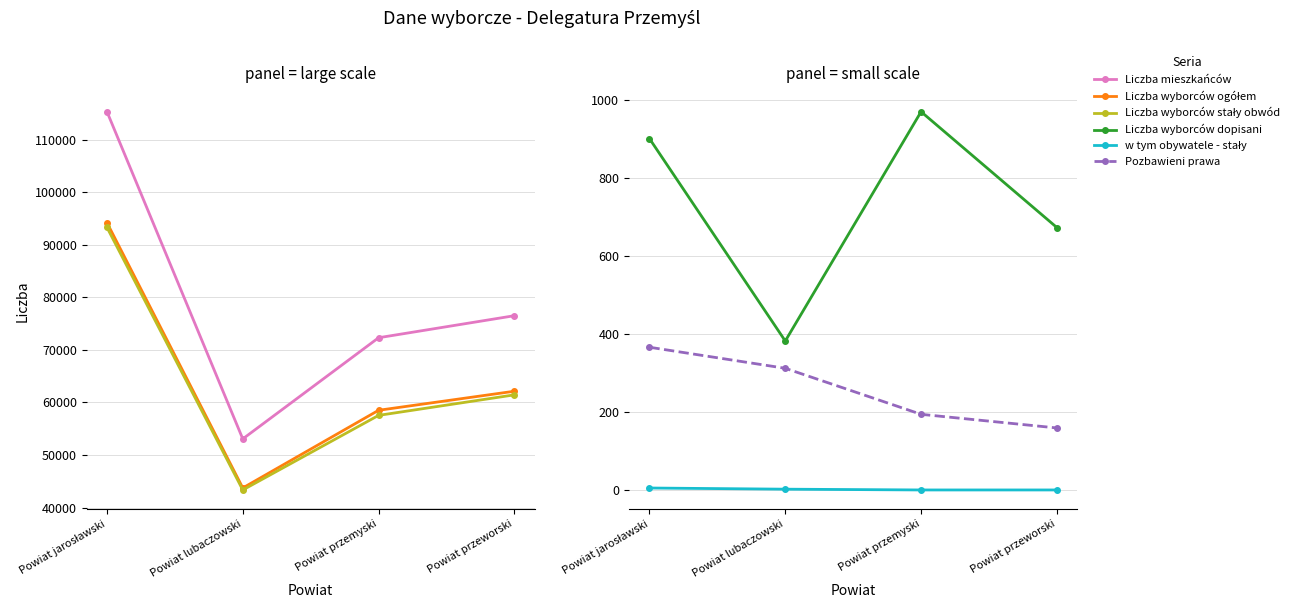

What is the difference between the highest and lowest values at Powiat przemyski?

72319